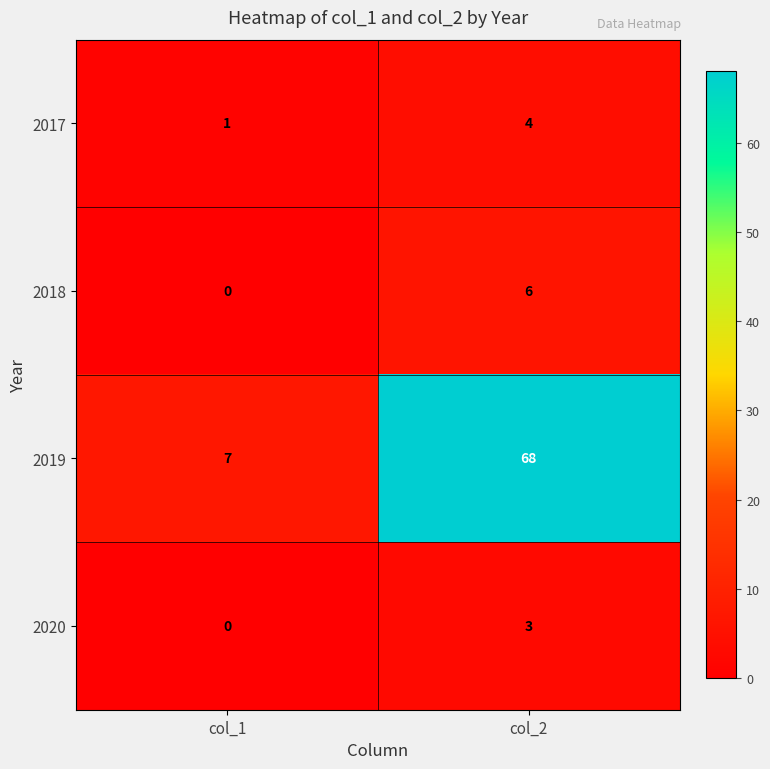

What is the maximum value shown in the chart?

68